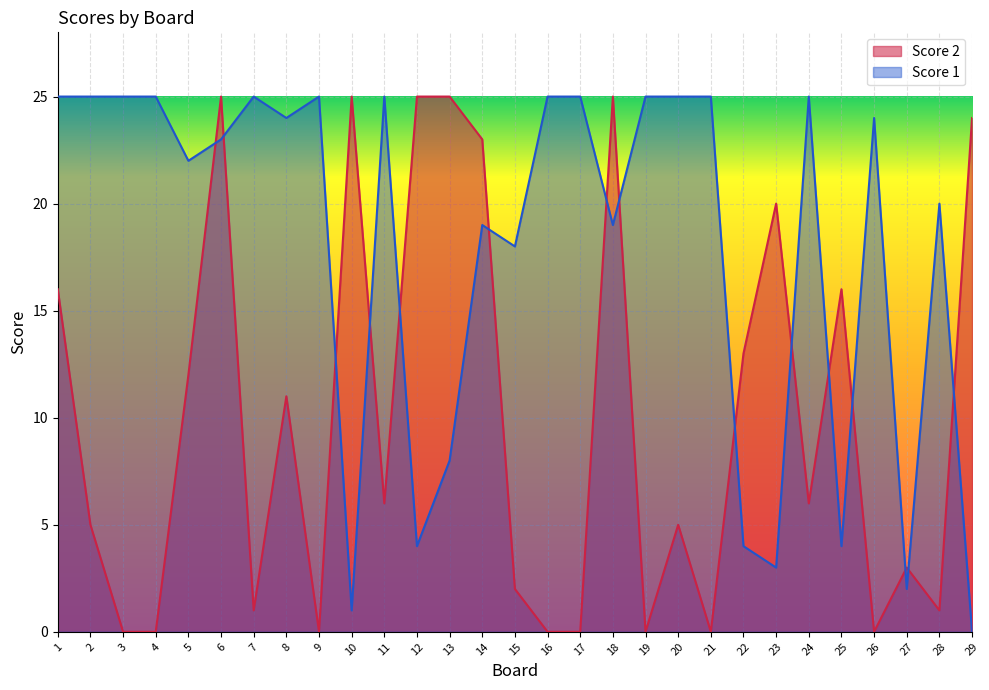

Is it true that Score 2 equals 1 at 24?

False